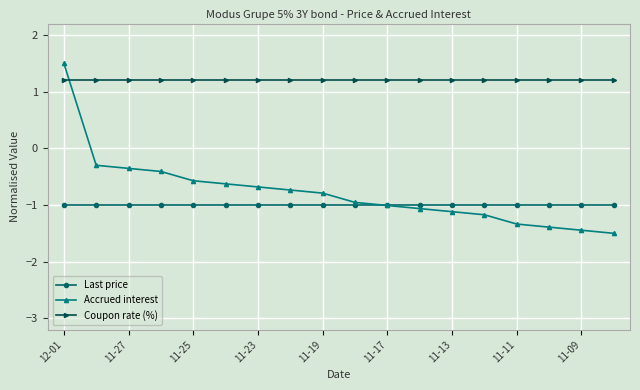

Which series ends up on top after the final intersection of Coupon rate (%) and Accrued interest?

Coupon rate (%)